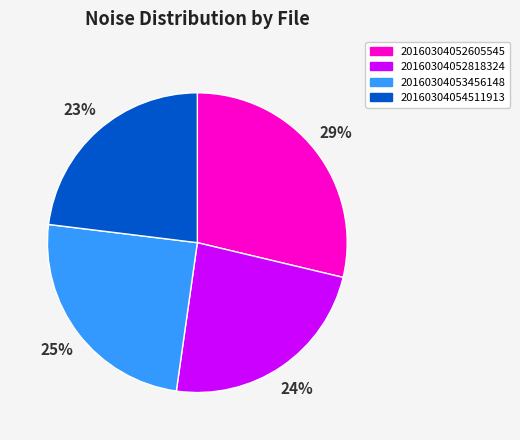

Between 20160304053456148 and 20160304052818324, which is larger?

20160304053456148